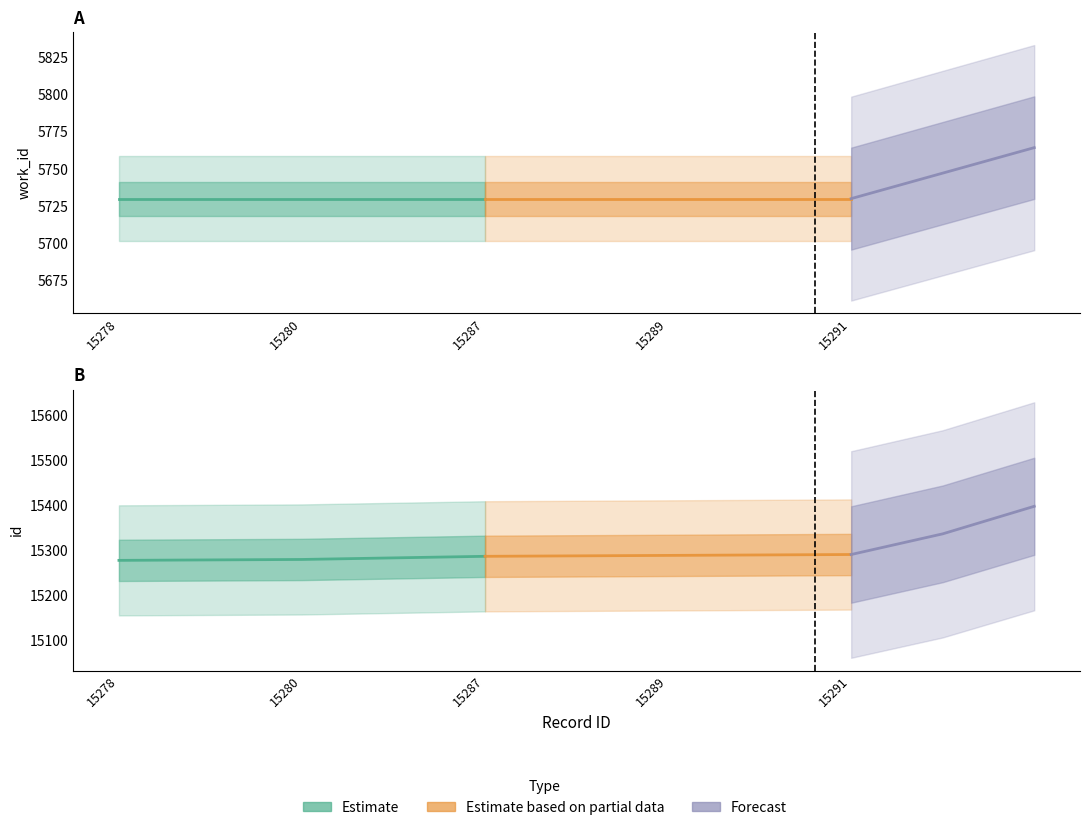

What is the approximate value of Estimate at 15280?

5730.0